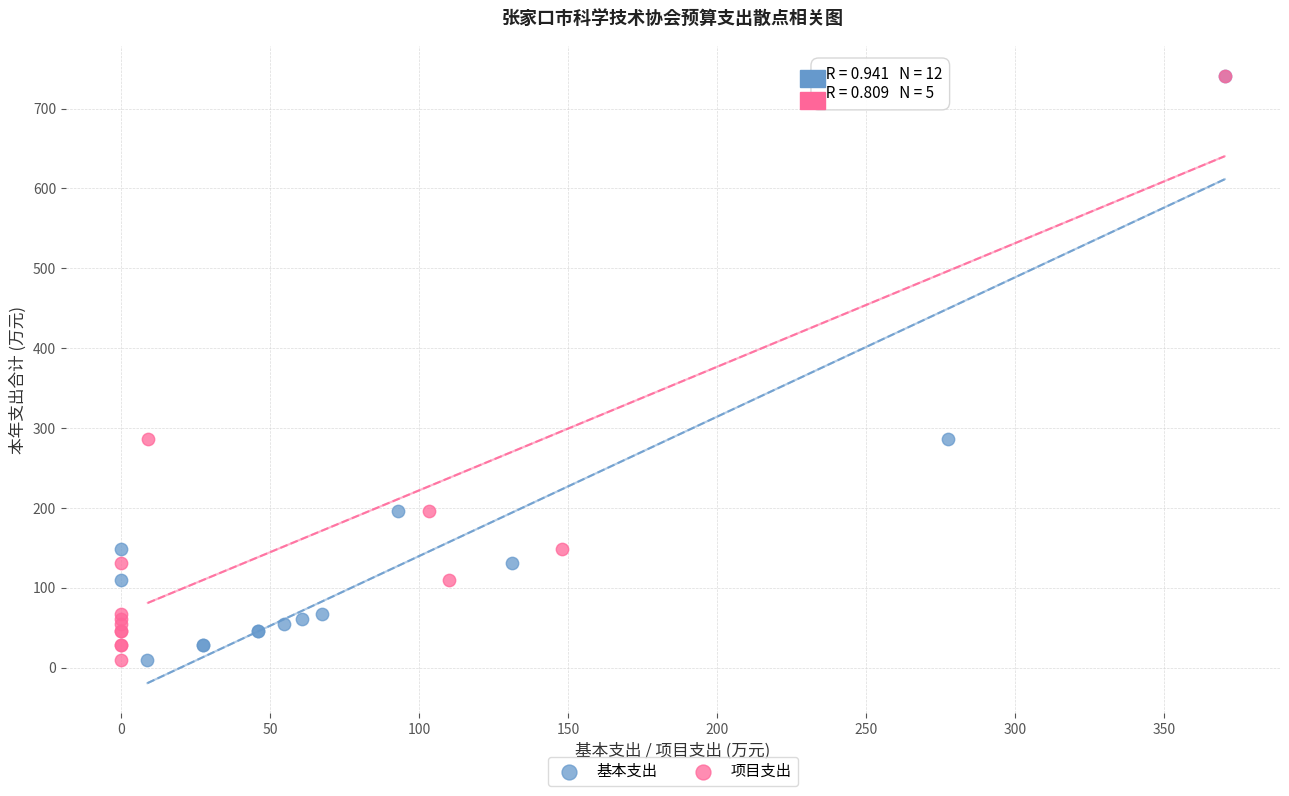

What are all the series names shown in the legend?

基本支出, 项目支出